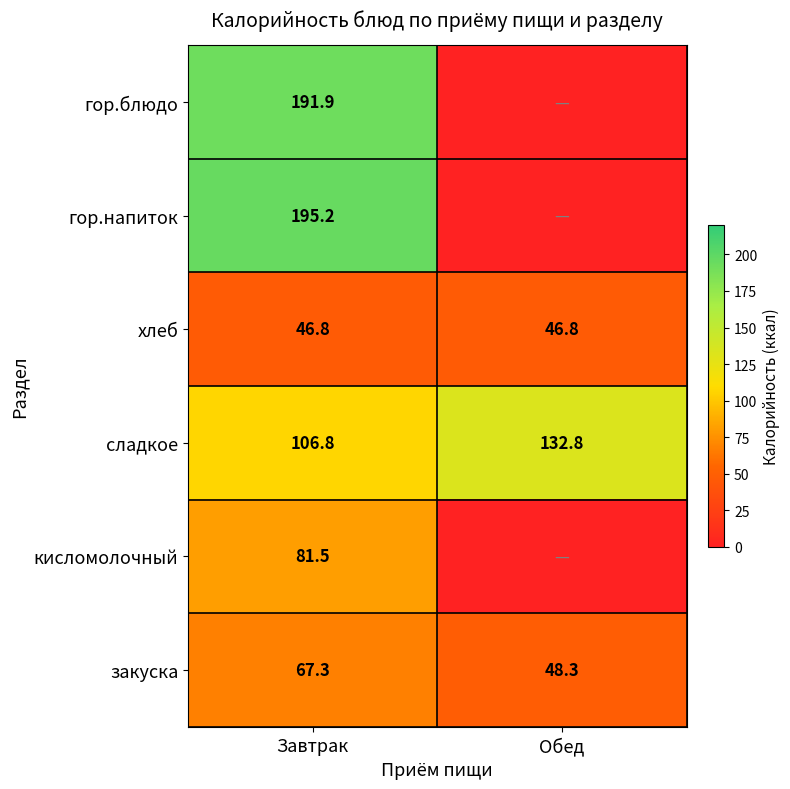

What is the maximum value shown in the chart?

195.2